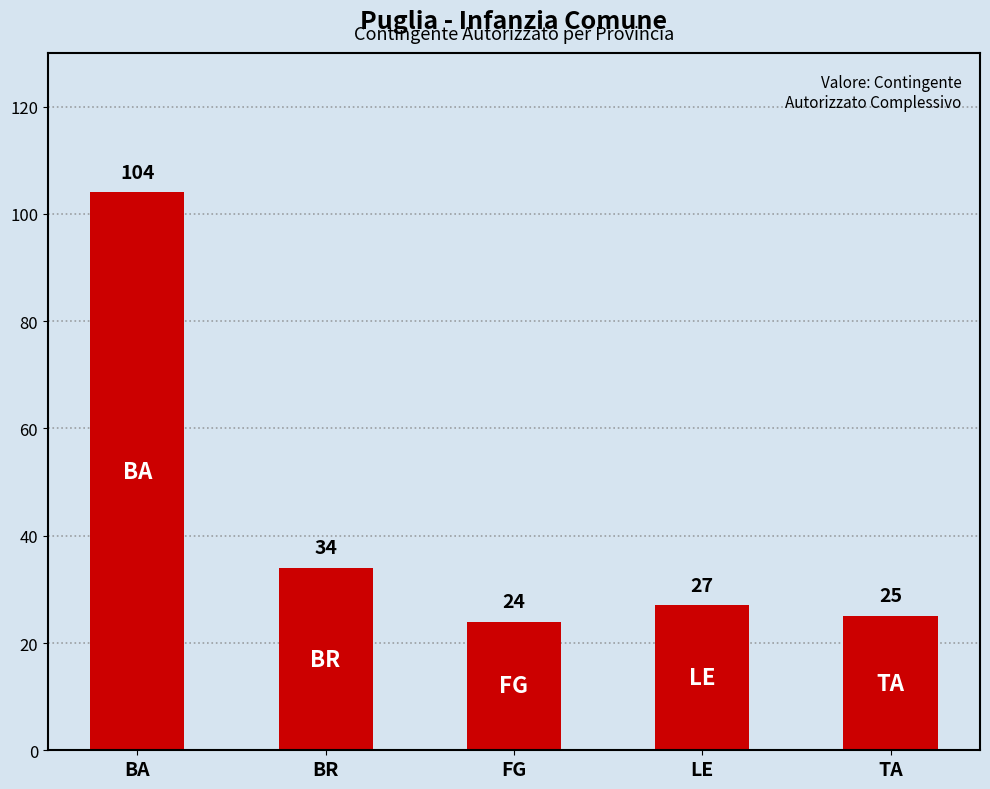

What is the sum of the values at FG and LE?

51